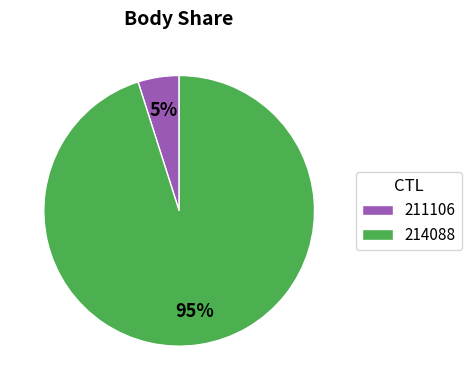

To the nearest percent, what percentage of the pie is 211106?

5%